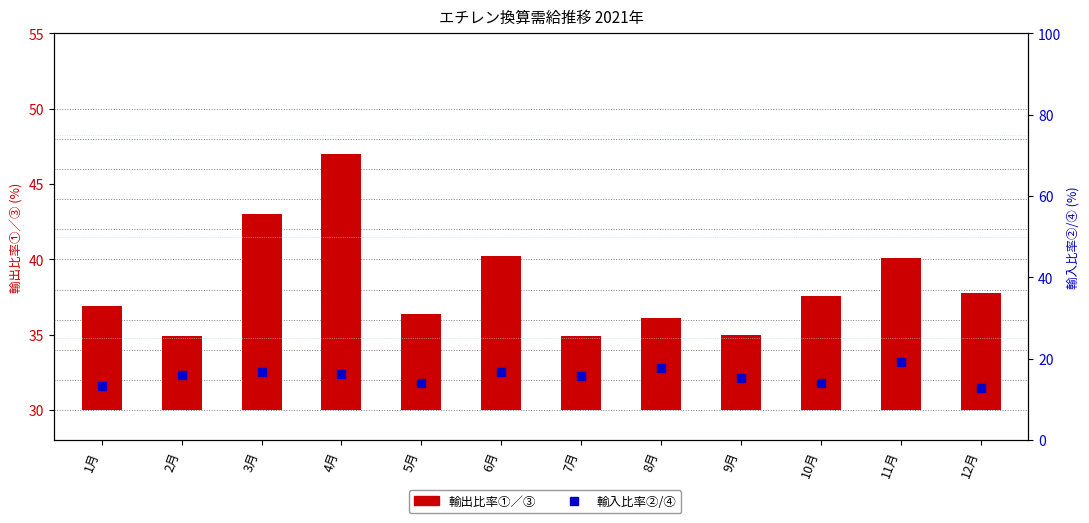

What are all the series names shown in the legend?

輸出比率①／③, 輸入比率②/④